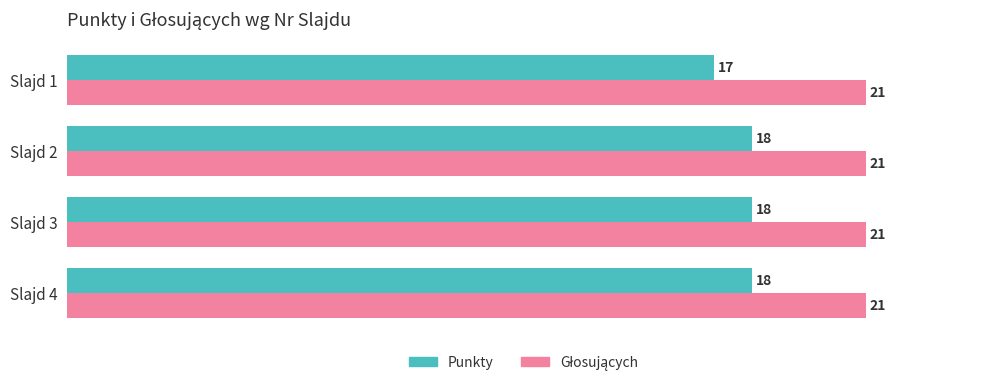

Count the number of data series in this chart.

2